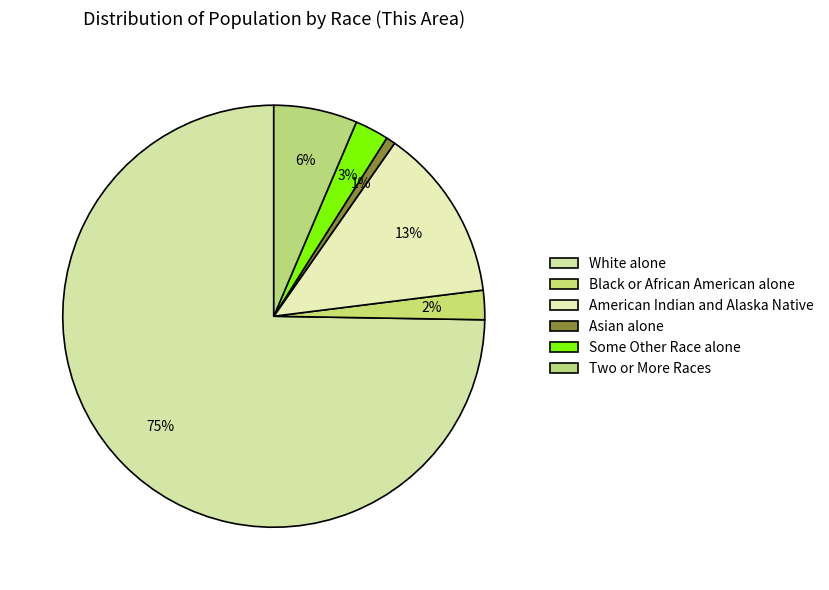

Which category has the biggest portion of the pie?

White alone